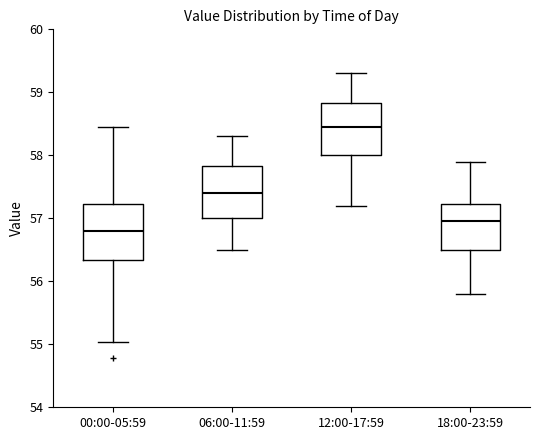

Reading left to right, read every box against the y-axis: the position of its median line, the range the box covers, and the ends of its whiskers. The values are not printed on the chart, so give them approximately, as read against the axis.

00:00-05:59: median 56.8, box 56.3 to 57.2, whiskers 55.0 to 58.5
06:00-11:59: median 57.4, box 57.0 to 57.8, whiskers 56.5 to 58.3
12:00-17:59: median 58.5, box 58.0 to 58.8, whiskers 57.2 to 59.3
18:00-23:59: median 57.0, box 56.5 to 57.2, whiskers 55.8 to 57.9